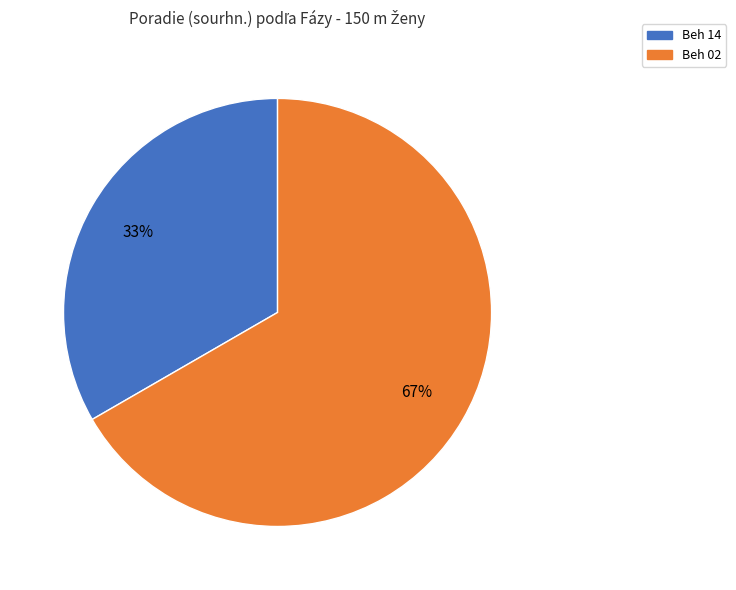

The Beh 02 slice represents 67% of the pie. True or false?

True